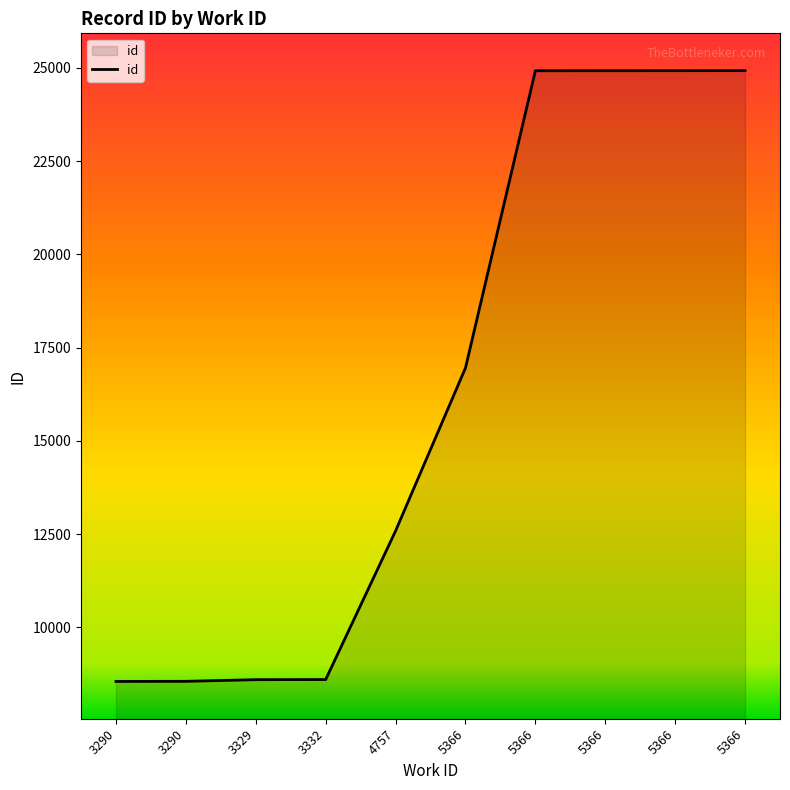

What is the smallest value displayed?

8552